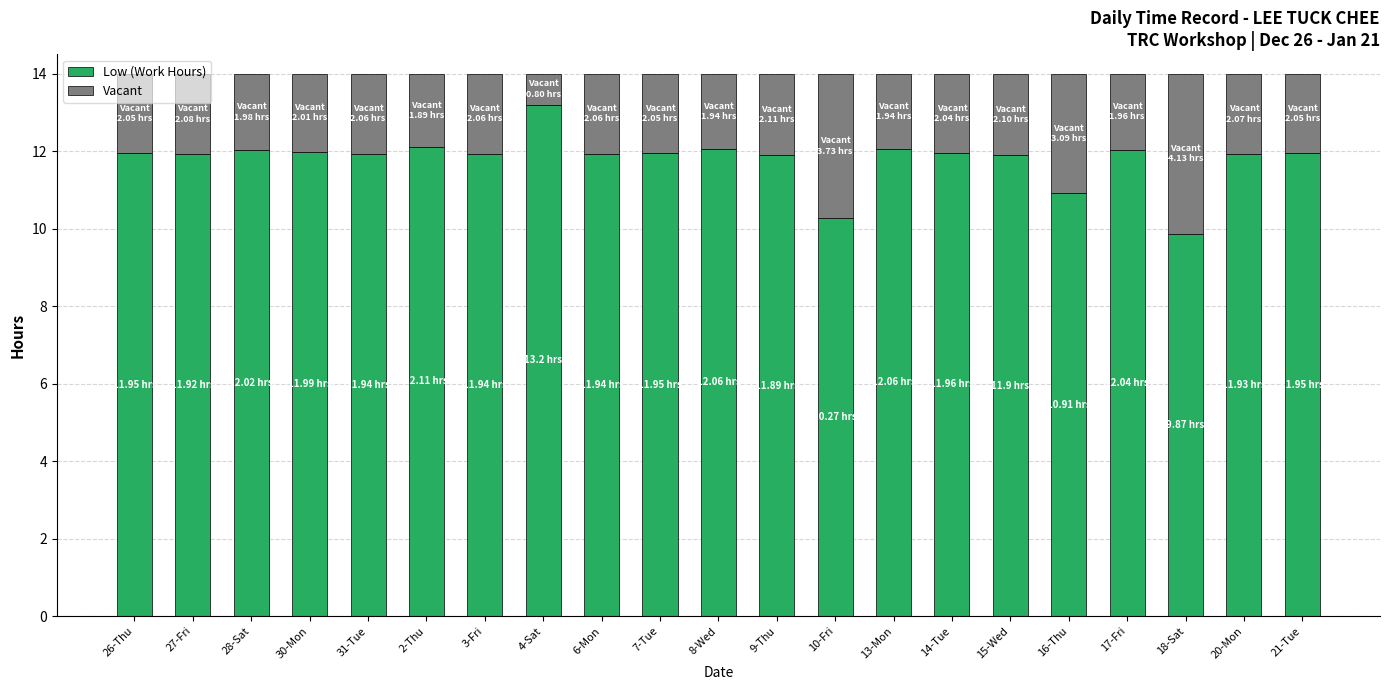

What is the total value across all series at 8-Wed?

14.0